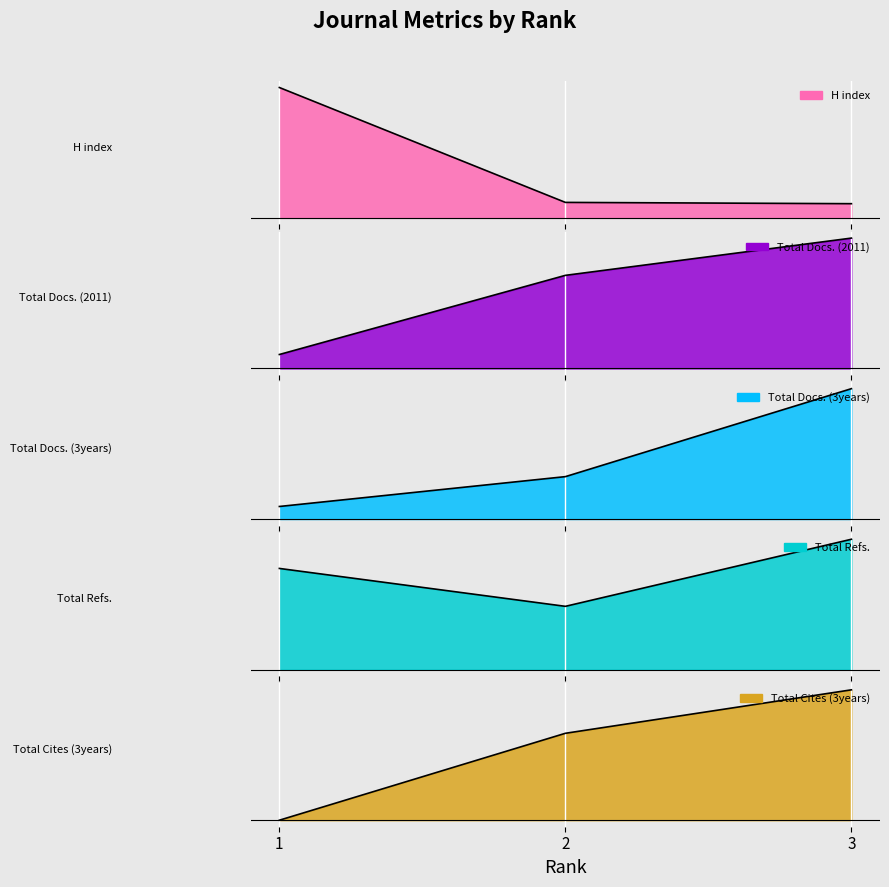

What is the difference between the highest and lowest values at 1?

534